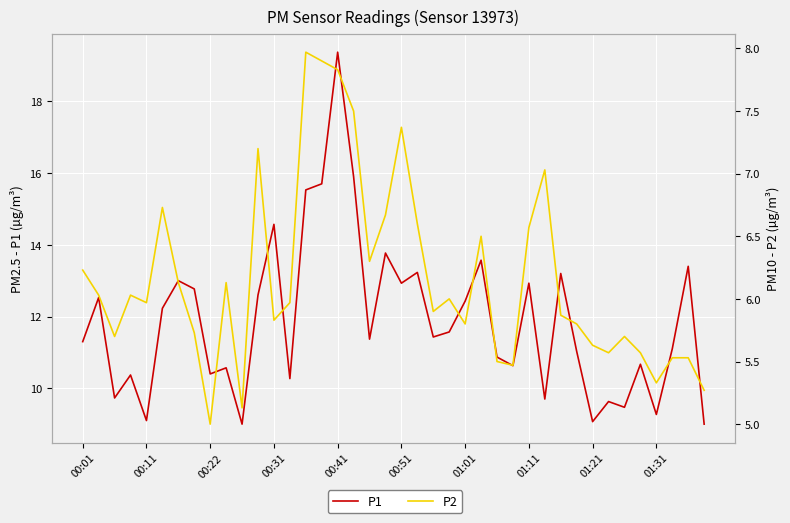

Which series has the largest range (max minus min)?

P1